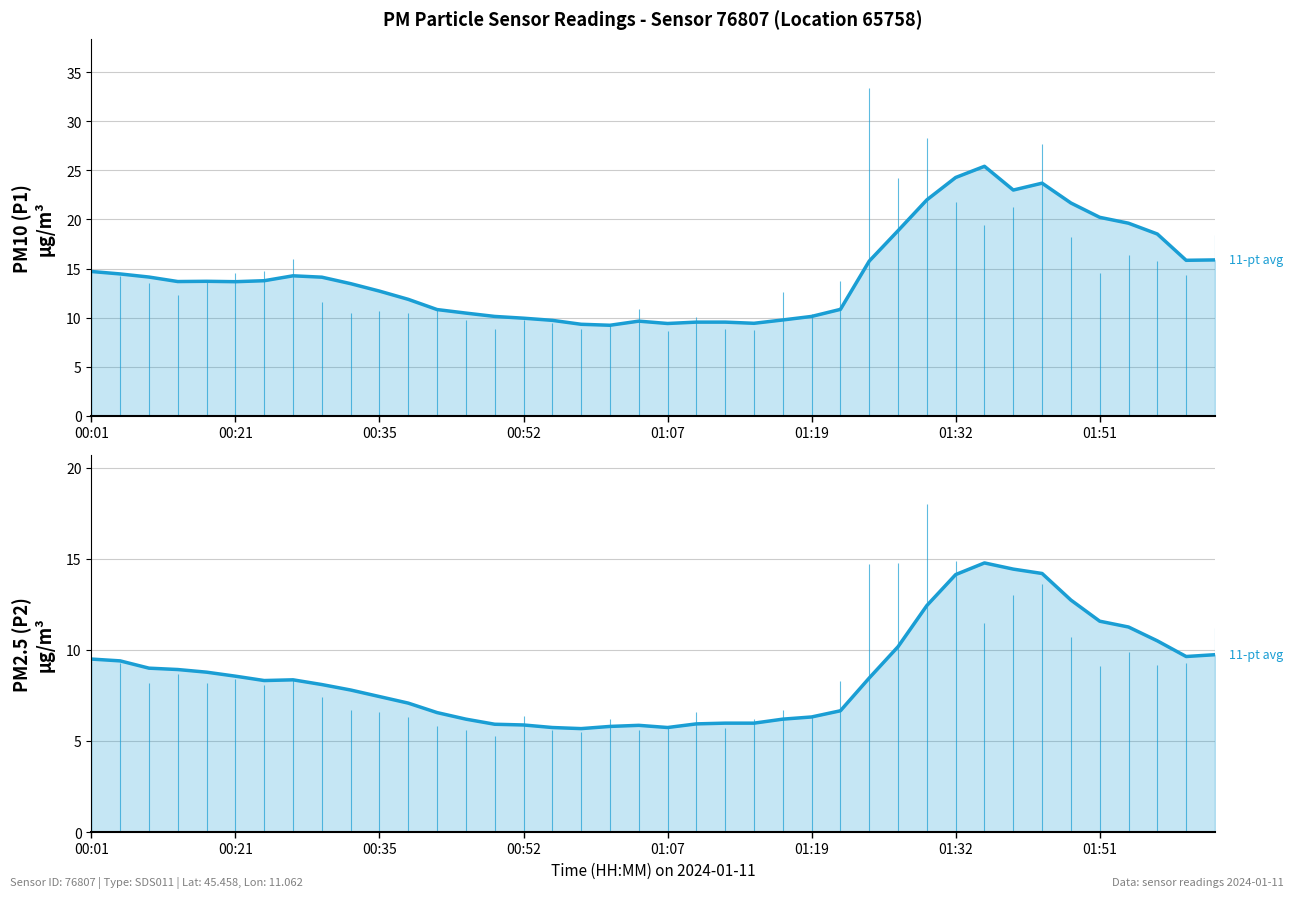

Rank the series by their average value, from lowest to highest.

P2 11-pt avg, P1 11-pt avg